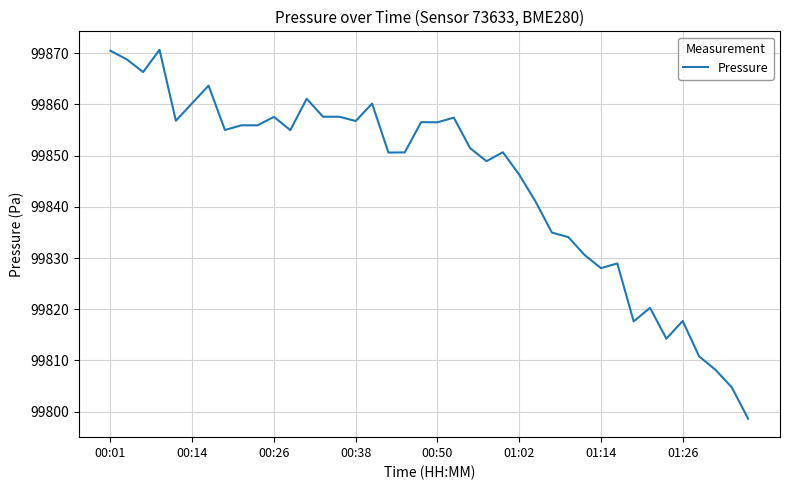

What is the greatest value displayed?

99870.7